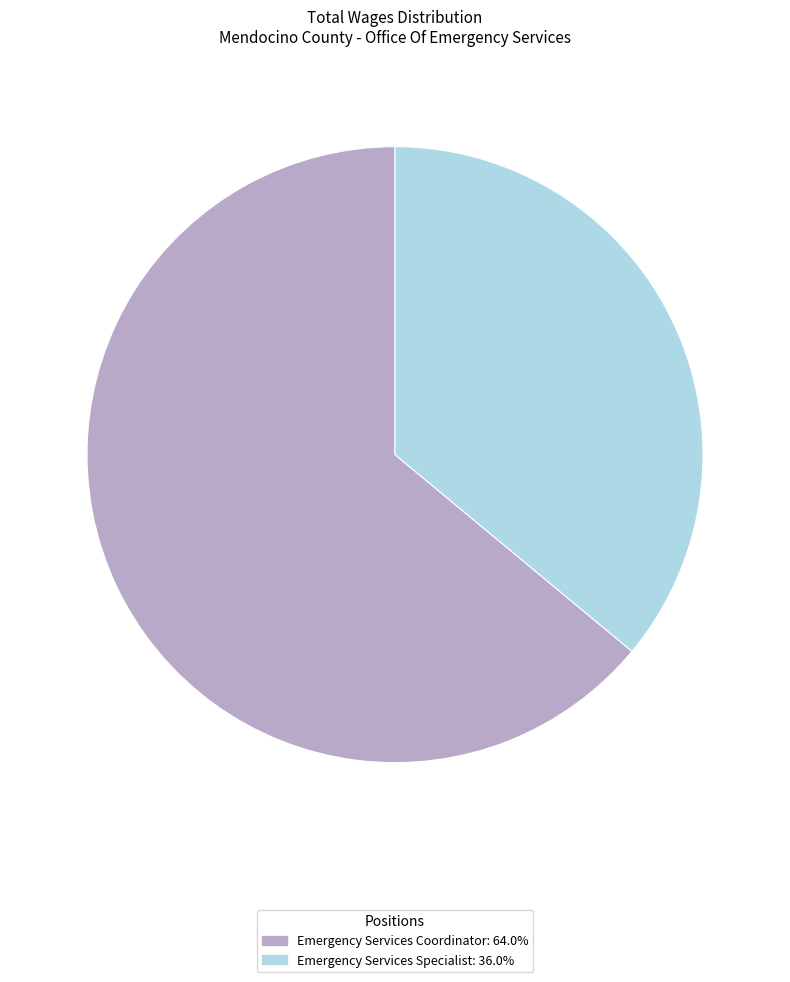

Between Emergency Services Specialist and Emergency Services Coordinator, which is larger?

Emergency Services Coordinator